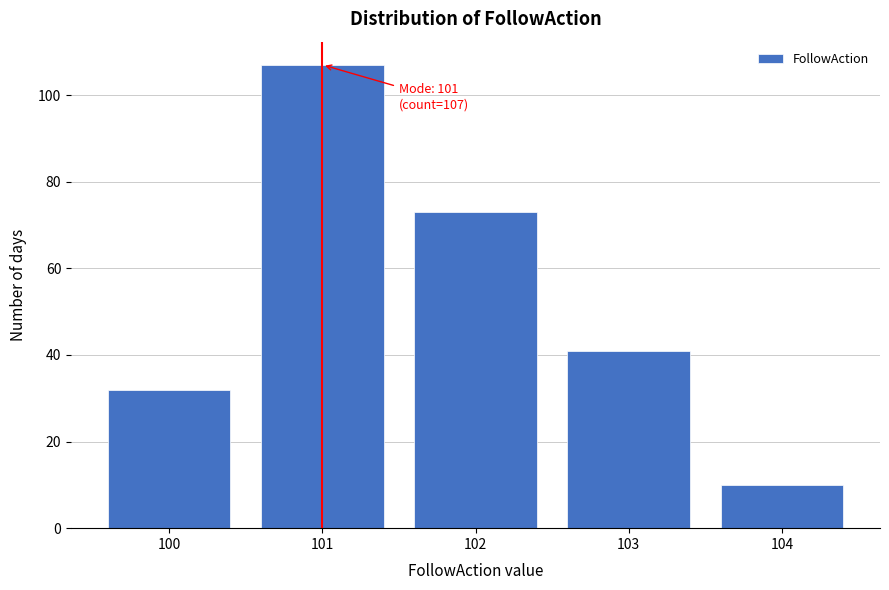

Reading left to right, transcribe all the data shown in this chart.

100=32	101=107	102=73	103=41	104=10